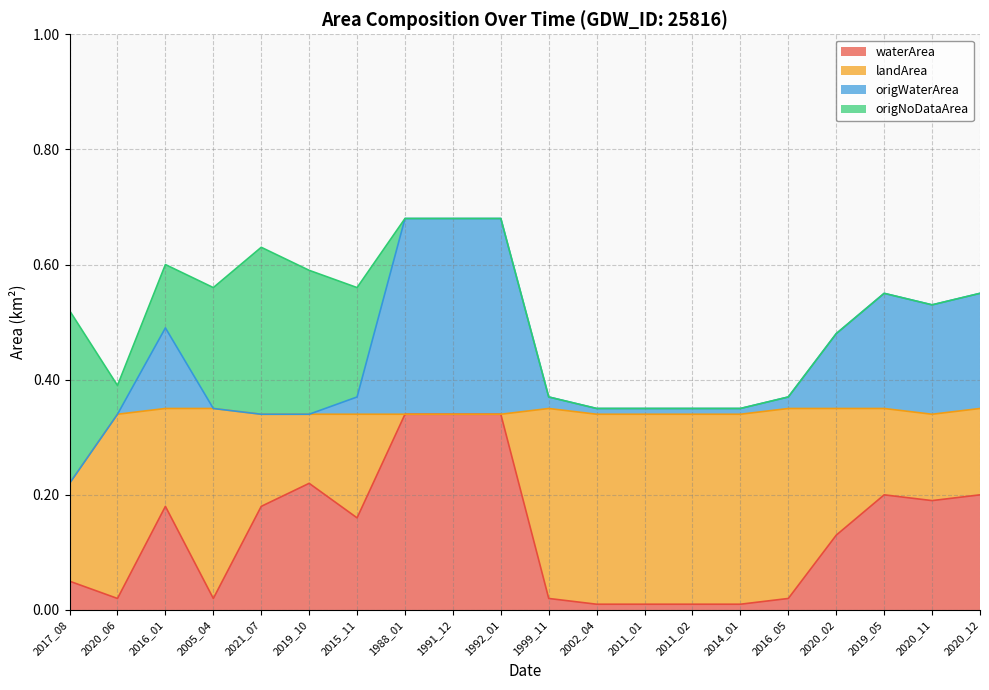

Reading left to right, extract all data points from this chart.

waterArea: 2017_08=0.1	2020_06=0.0	2016_01=0.2	2005_04=0.0	2021_07=0.2	2019_10=0.2	2015_11=0.2	1988_01=0.3	1991_12=0.3	1992_01=0.3	1999_11=0.0	2002_04=0.0	2011_01=0.0	2011_02=0.0	2014_01=0.0	2016_05=0.0	2020_02=0.1	2019_05=0.2	2020_11=0.2	2020_12=0.2
landArea: 2017_08=0.2	2020_06=0.3	2016_01=0.2	2005_04=0.3	2021_07=0.2	2019_10=0.1	2015_11=0.2	1988_01=0.0	1991_12=0.0	1992_01=0.0	1999_11=0.3	2002_04=0.3	2011_01=0.3	2011_02=0.3	2014_01=0.3	2016_05=0.3	2020_02=0.2	2019_05=0.1	2020_11=0.1	2020_12=0.1
origWaterArea: 2017_08=0.0	2020_06=0.0	2016_01=0.1	2005_04=0.0	2021_07=0.0	2019_10=0.0	2015_11=0.0	1988_01=0.3	1991_12=0.3	1992_01=0.3	1999_11=0.0	2002_04=0.0	2011_01=0.0	2011_02=0.0	2014_01=0.0	2016_05=0.0	2020_02=0.1	2019_05=0.2	2020_11=0.2	2020_12=0.2
origNoDataArea: 2017_08=0.3	2020_06=0.1	2016_01=0.1	2005_04=0.2	2021_07=0.3	2019_10=0.2	2015_11=0.2	1988_01=0.0	1991_12=0.0	1992_01=0.0	1999_11=0.0	2002_04=0.0	2011_01=0.0	2011_02=0.0	2014_01=0.0	2016_05=0.0	2020_02=0.0	2019_05=0.0	2020_11=0.0	2020_12=0.0